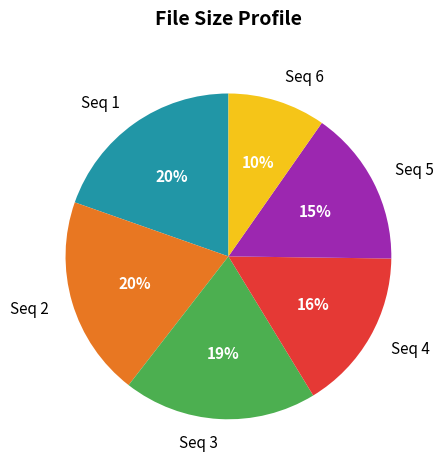

Between Seq 3 and Seq 6, which is larger?

Seq 3